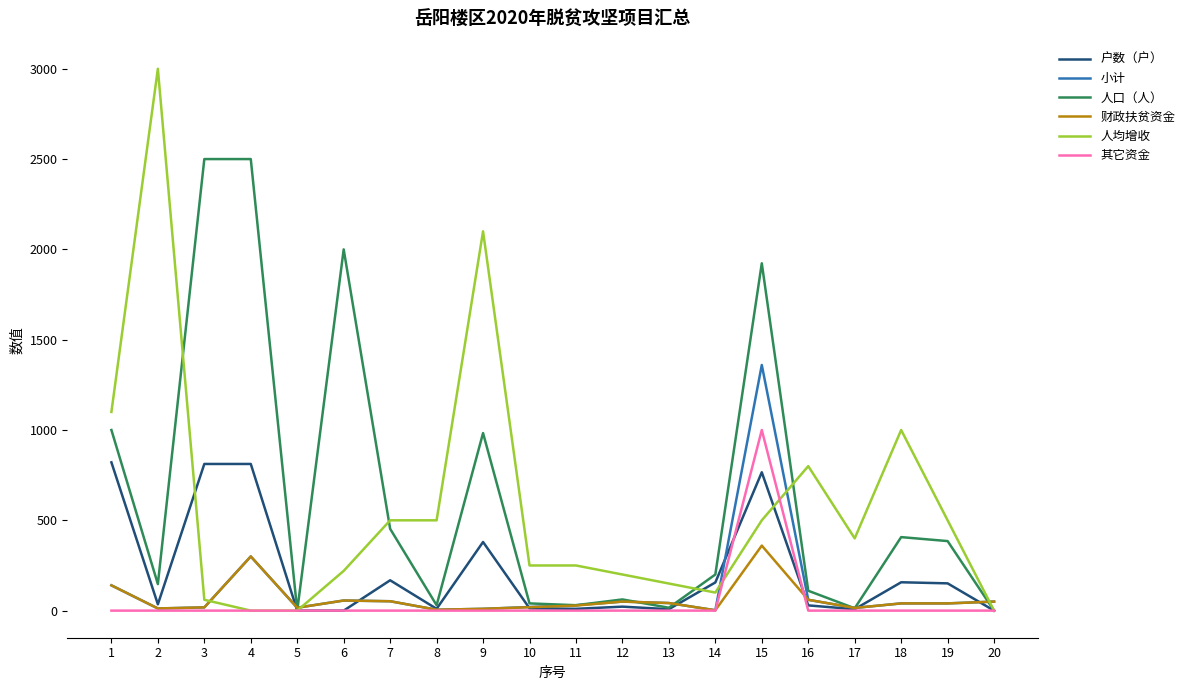

Is the value of 其它资金 at 7 greater than the value of 人口（人） at 4?

No